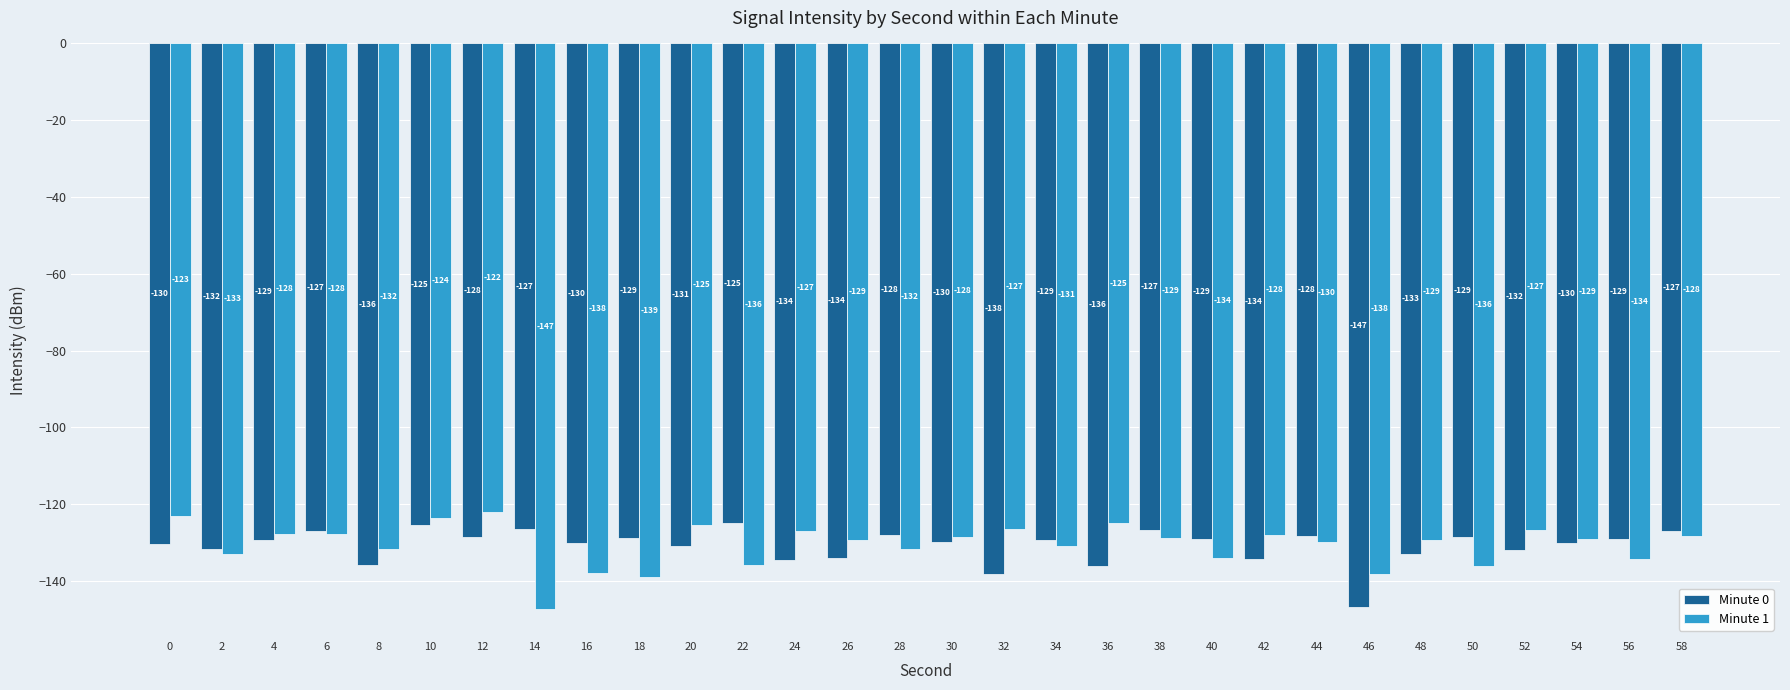

How many data points in Minute 0 are less than -129?

19